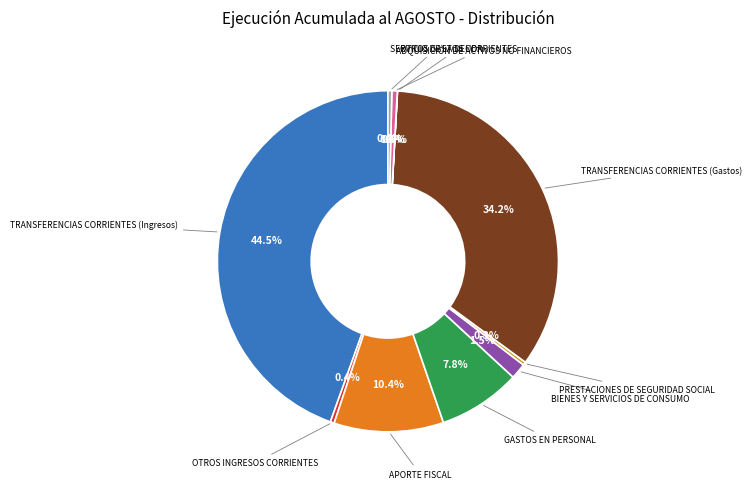

The GASTOS EN PERSONAL slice represents 1% of the pie. True or false?

False